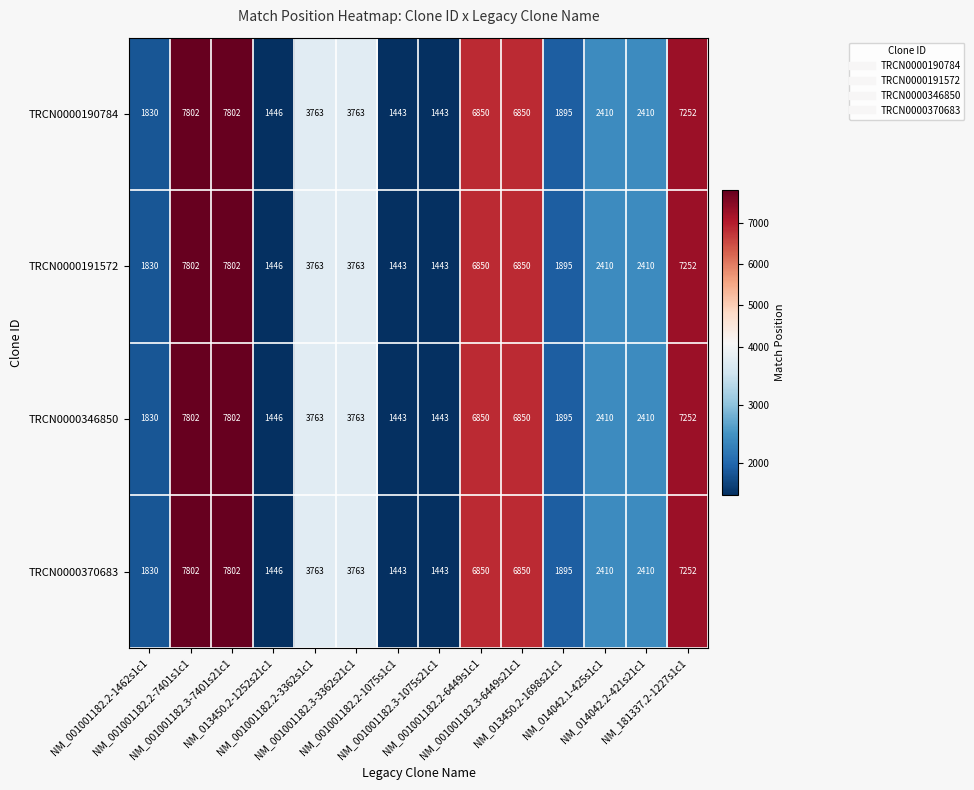

At how many categories does at least one series exceed 4850?

5